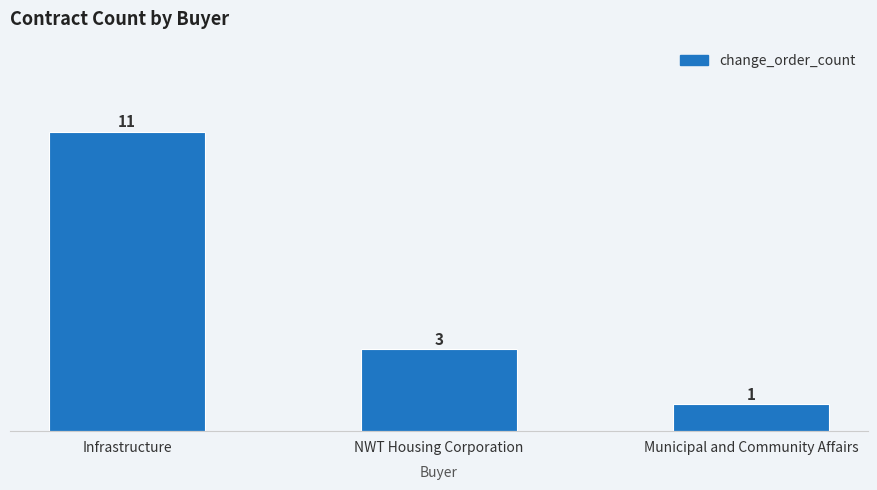

Rank the categories by value from lowest to highest.

Municipal and Community Affairs, NWT Housing Corporation, Infrastructure